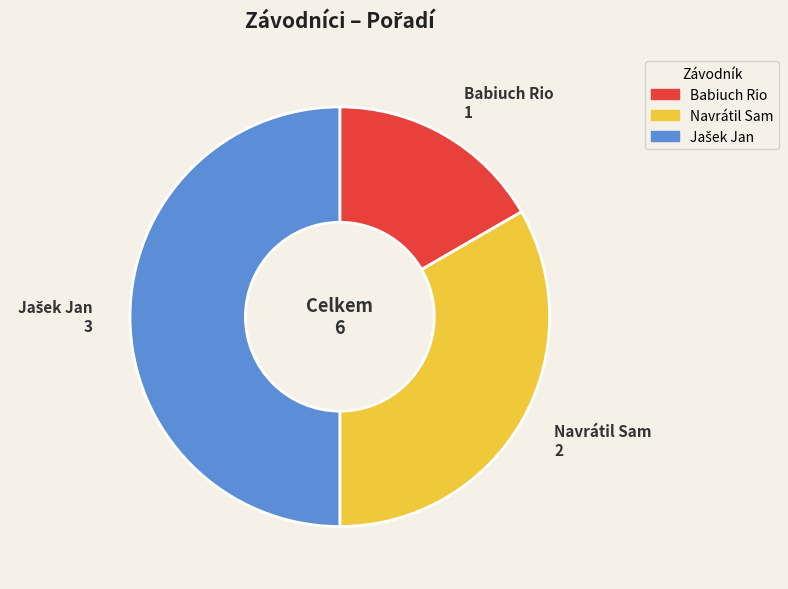

Is it true that Babiuch Rio is 31% of the pie?

False